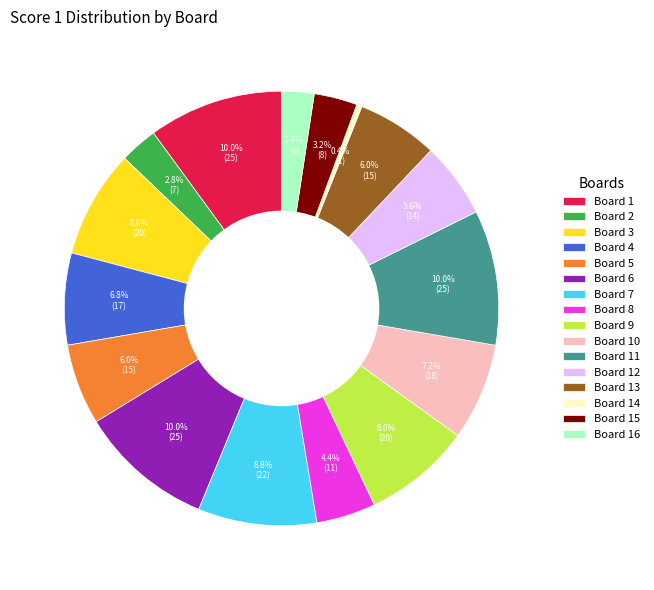

True or false: Board 9 accounts for 16% of the total.

False